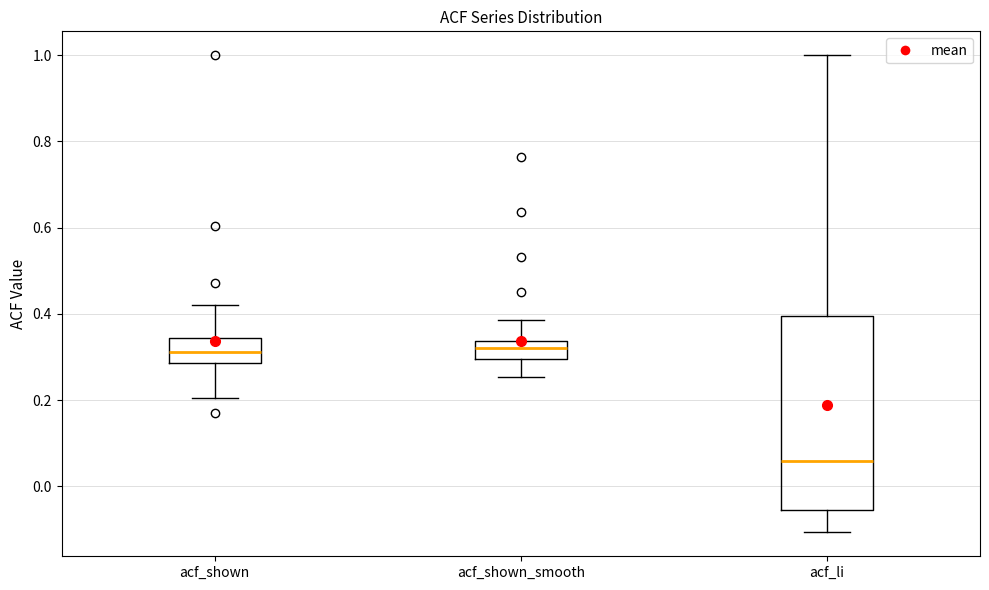

Where is the lower edge of the box for acf_shown_smooth on the y-axis? The values are not printed on the chart, so give them approximately, as read against the axis.

0.30